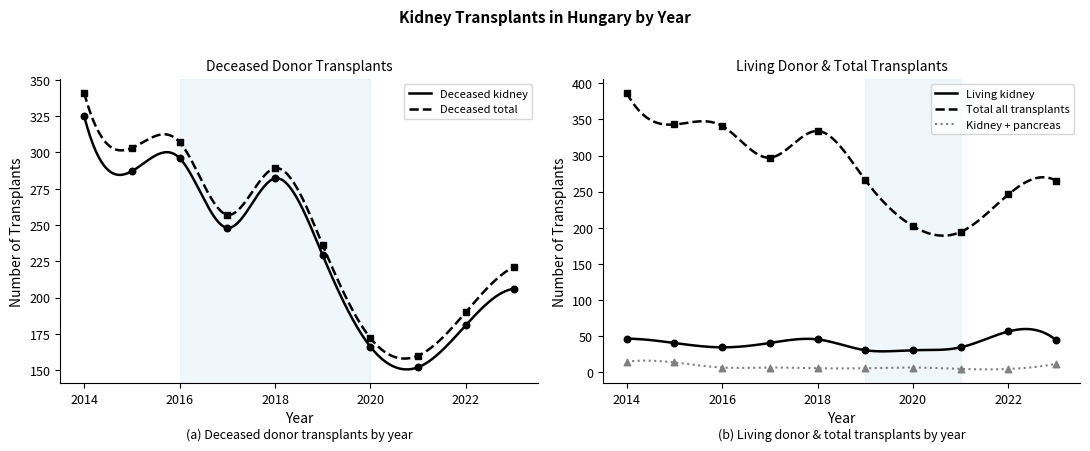

What are all the series names shown in the legend?

Deceased kidney, Deceased total, Living kidney, Total all transplants, Kidney + pancreas